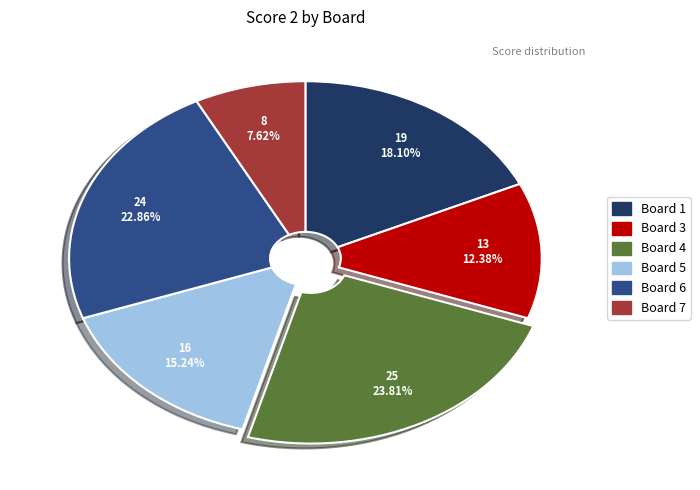

To the nearest percent, what portion does Board 1 represent?

18%